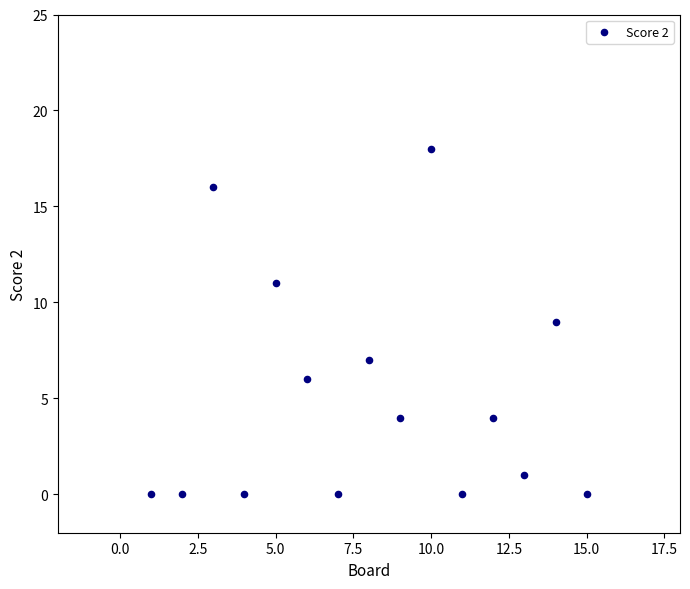

What is the range of X values (max minus min)?

14